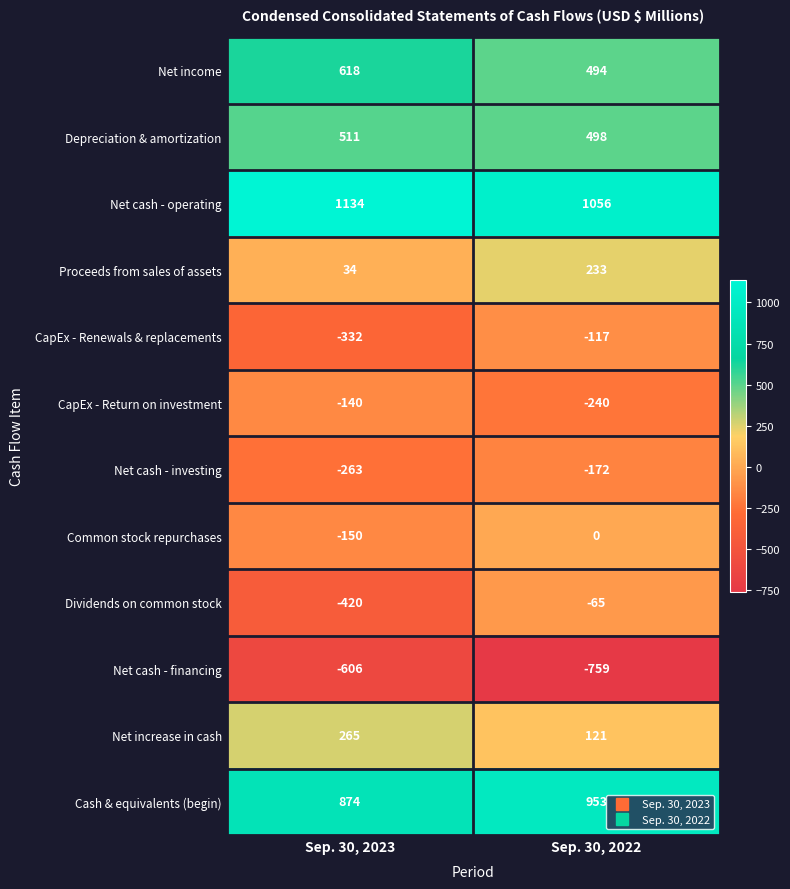

What is the minimum value for Depreciation & amortization?

498